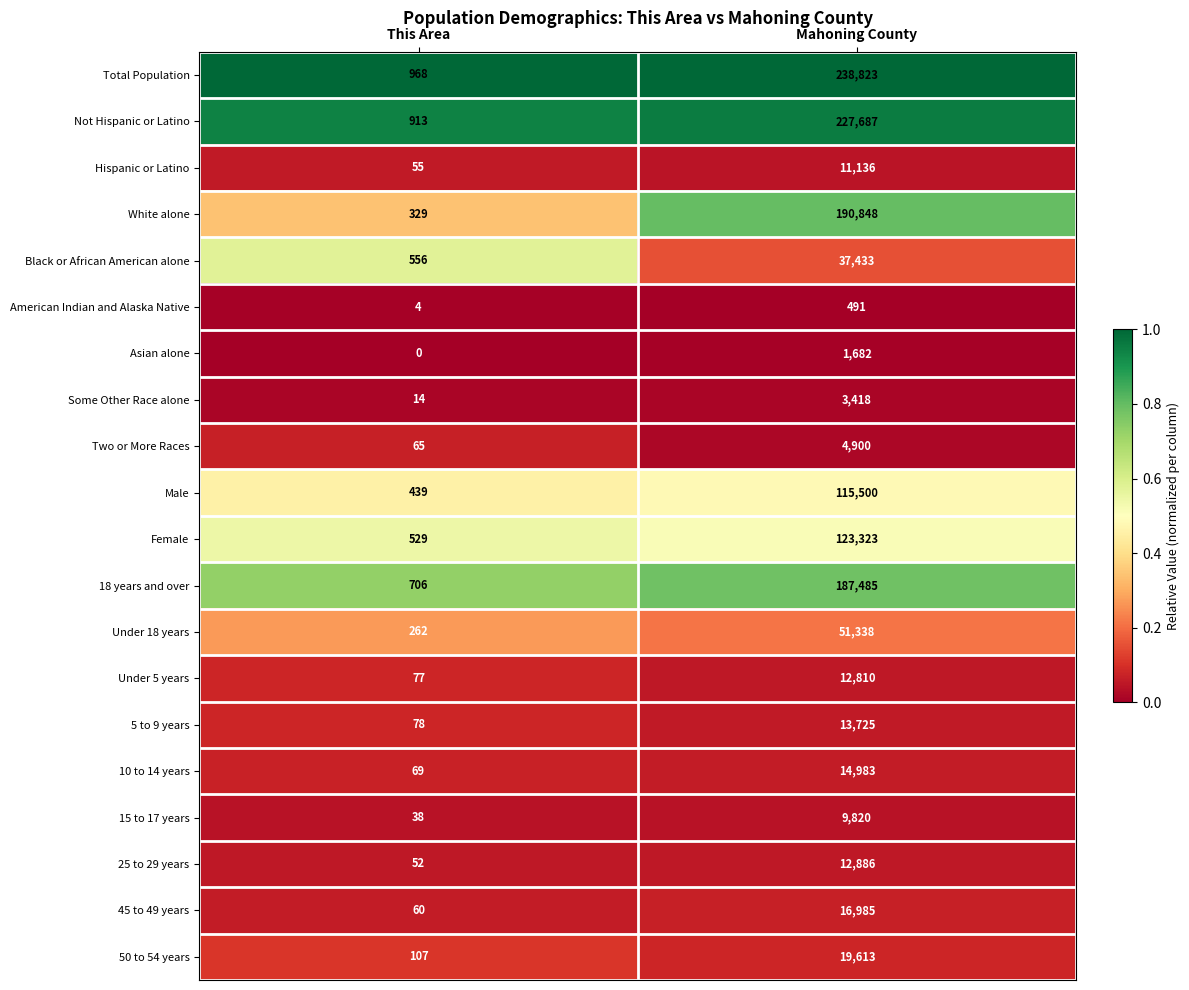

At how many categories does at least one series exceed 0?

2